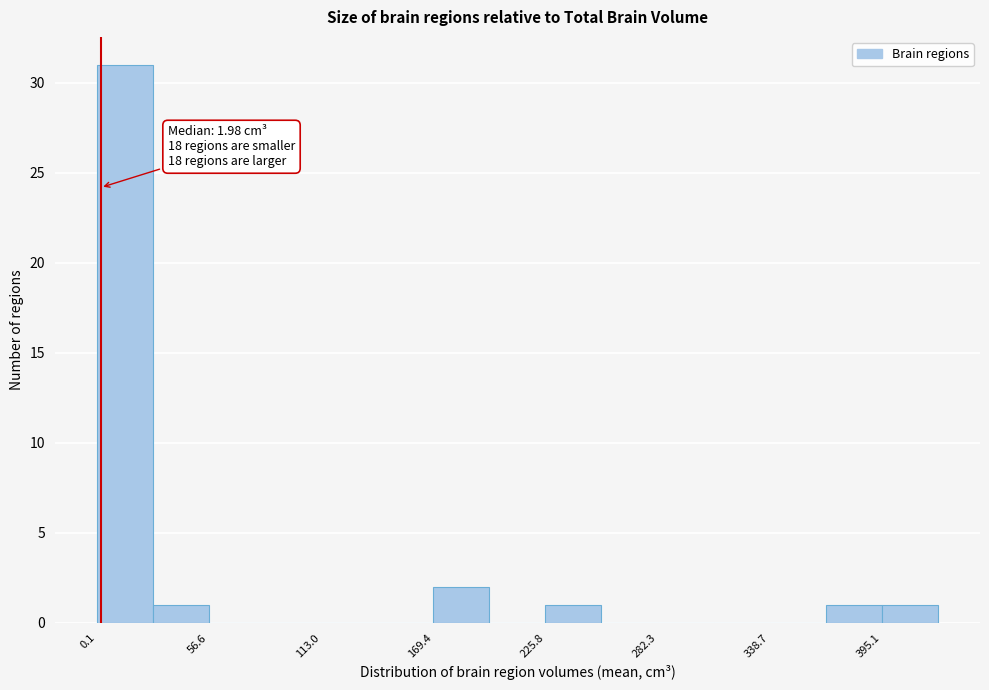

Read against the x-axis, roughly where is the centre of the tallest bar?

10